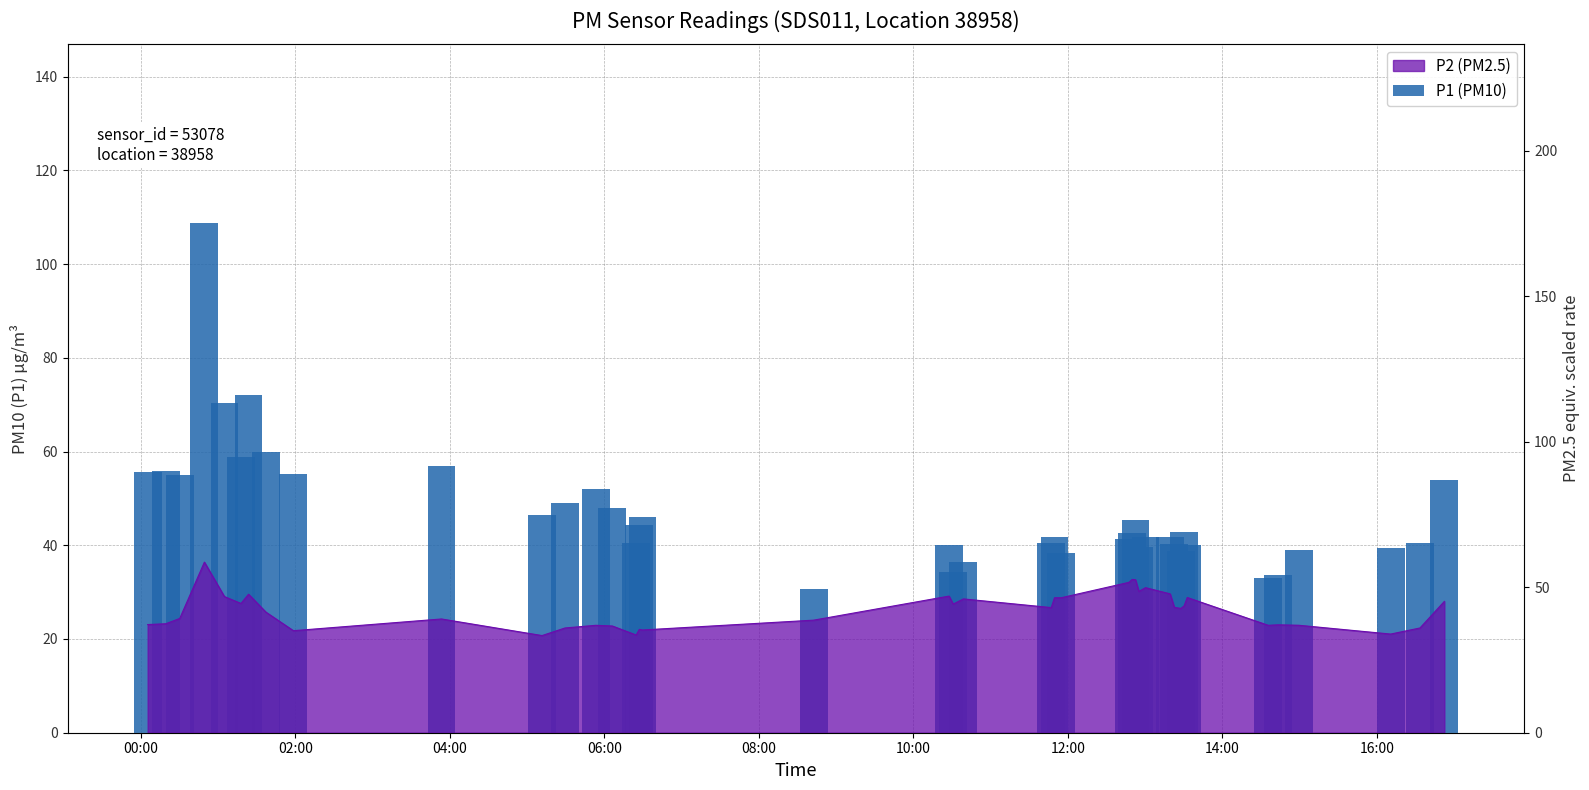

The value at 17 is 9.7. True or false?

False